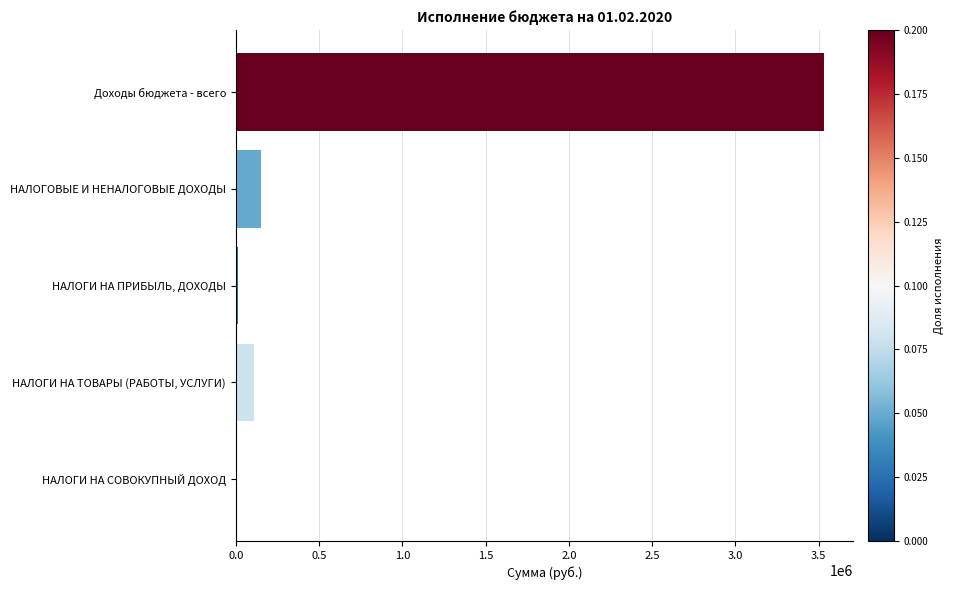

What value does the data have at НАЛОГИ НА ТОВАРЫ (РАБОТЫ, УСЛУГИ)?

108890.1